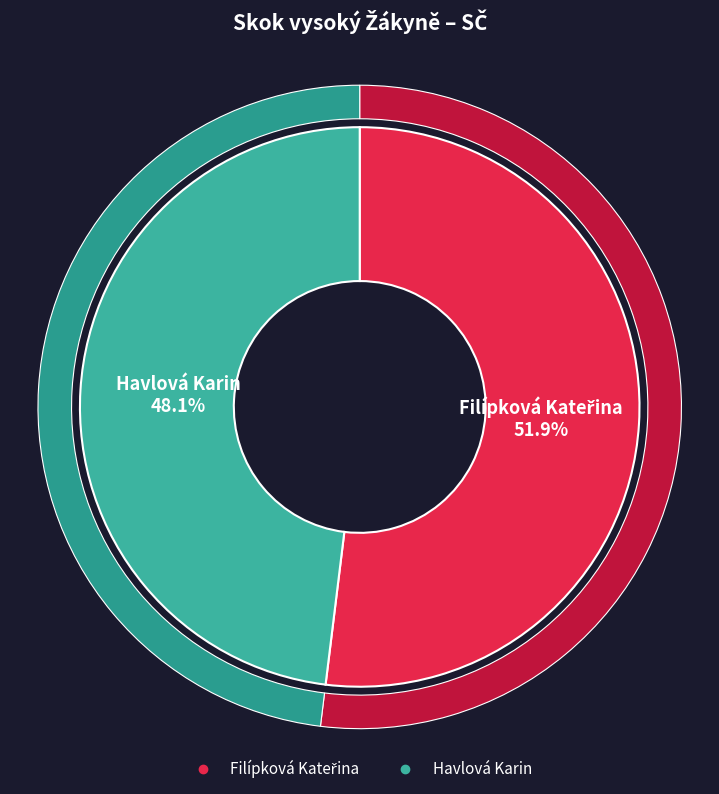

The Filípková Kateřina slice represents 59% of the pie. True or false?

False